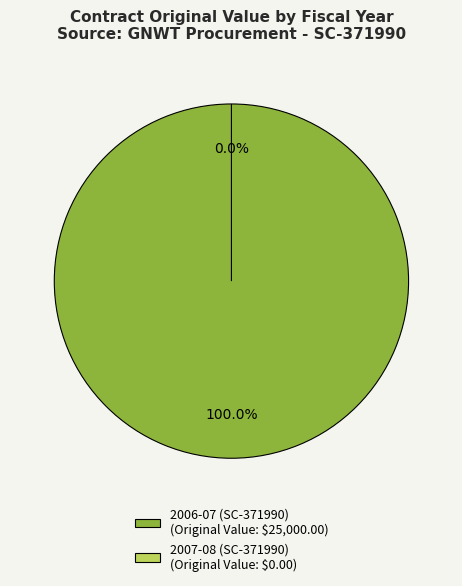

Is there any slice that represents more than half of the pie?

Yes